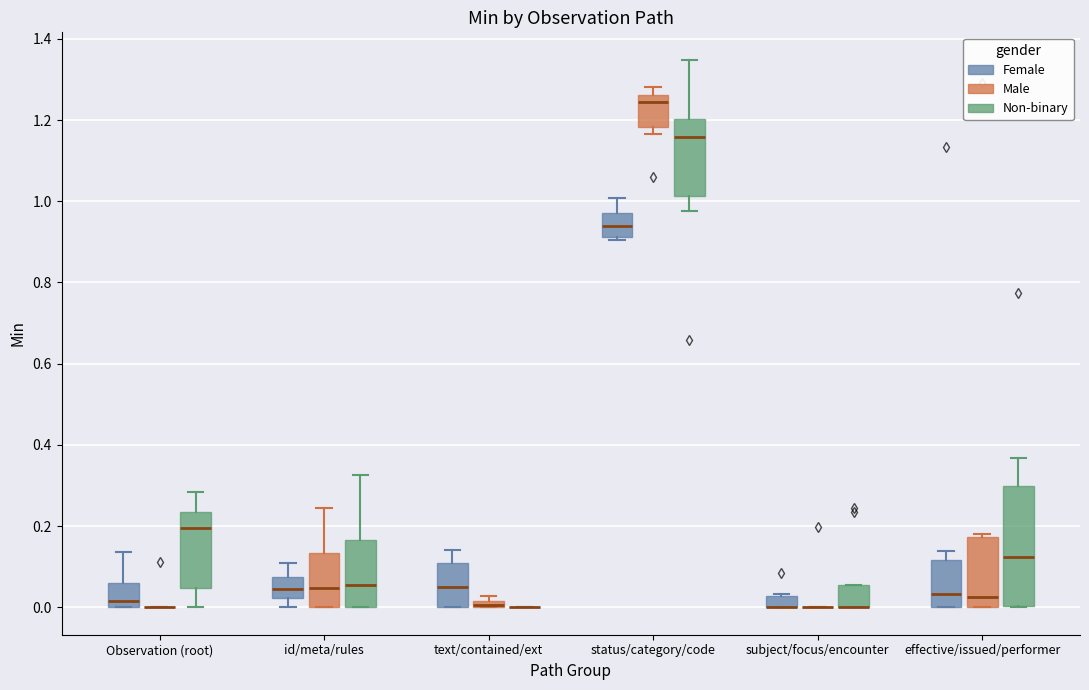

Where does the median line of the box for effective/issued/performer (Female) sit on the y-axis? The values are not printed on the chart, so give them approximately, as read against the axis.

0.04